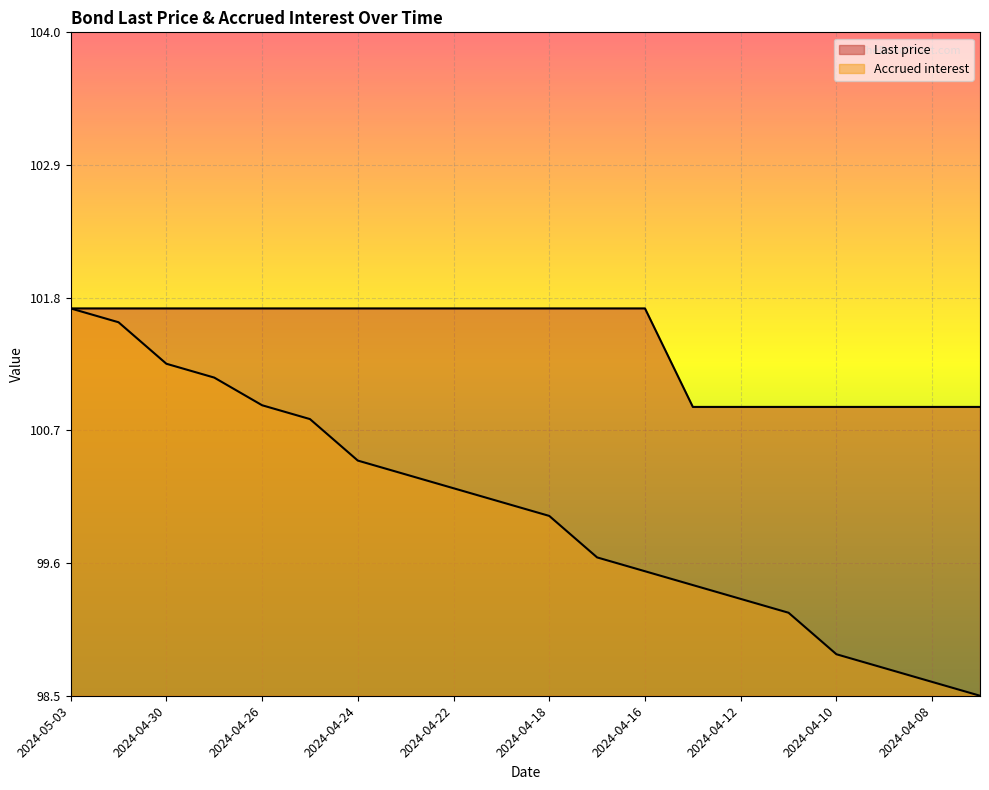

How many values in the Accrued interest series exceed 100?

10